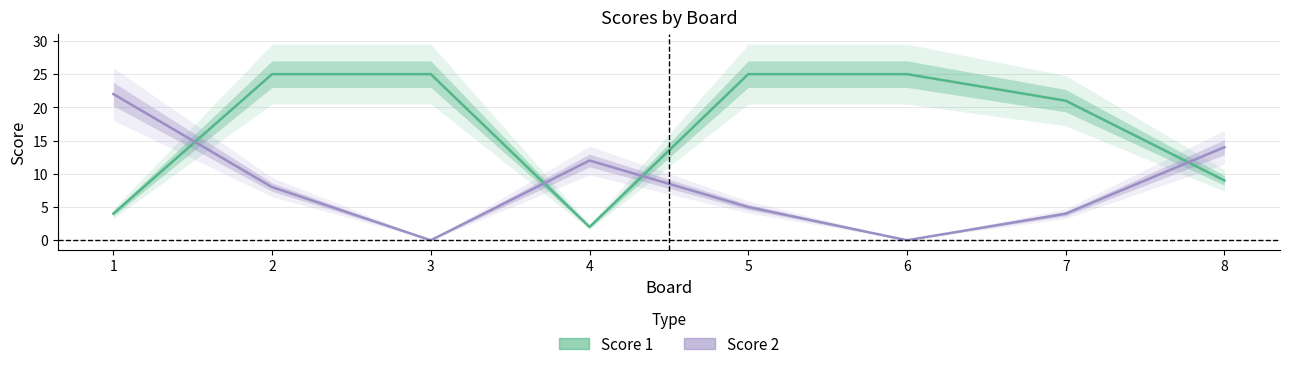

What is the sum of the Score 2 values at 6 and 4?

12